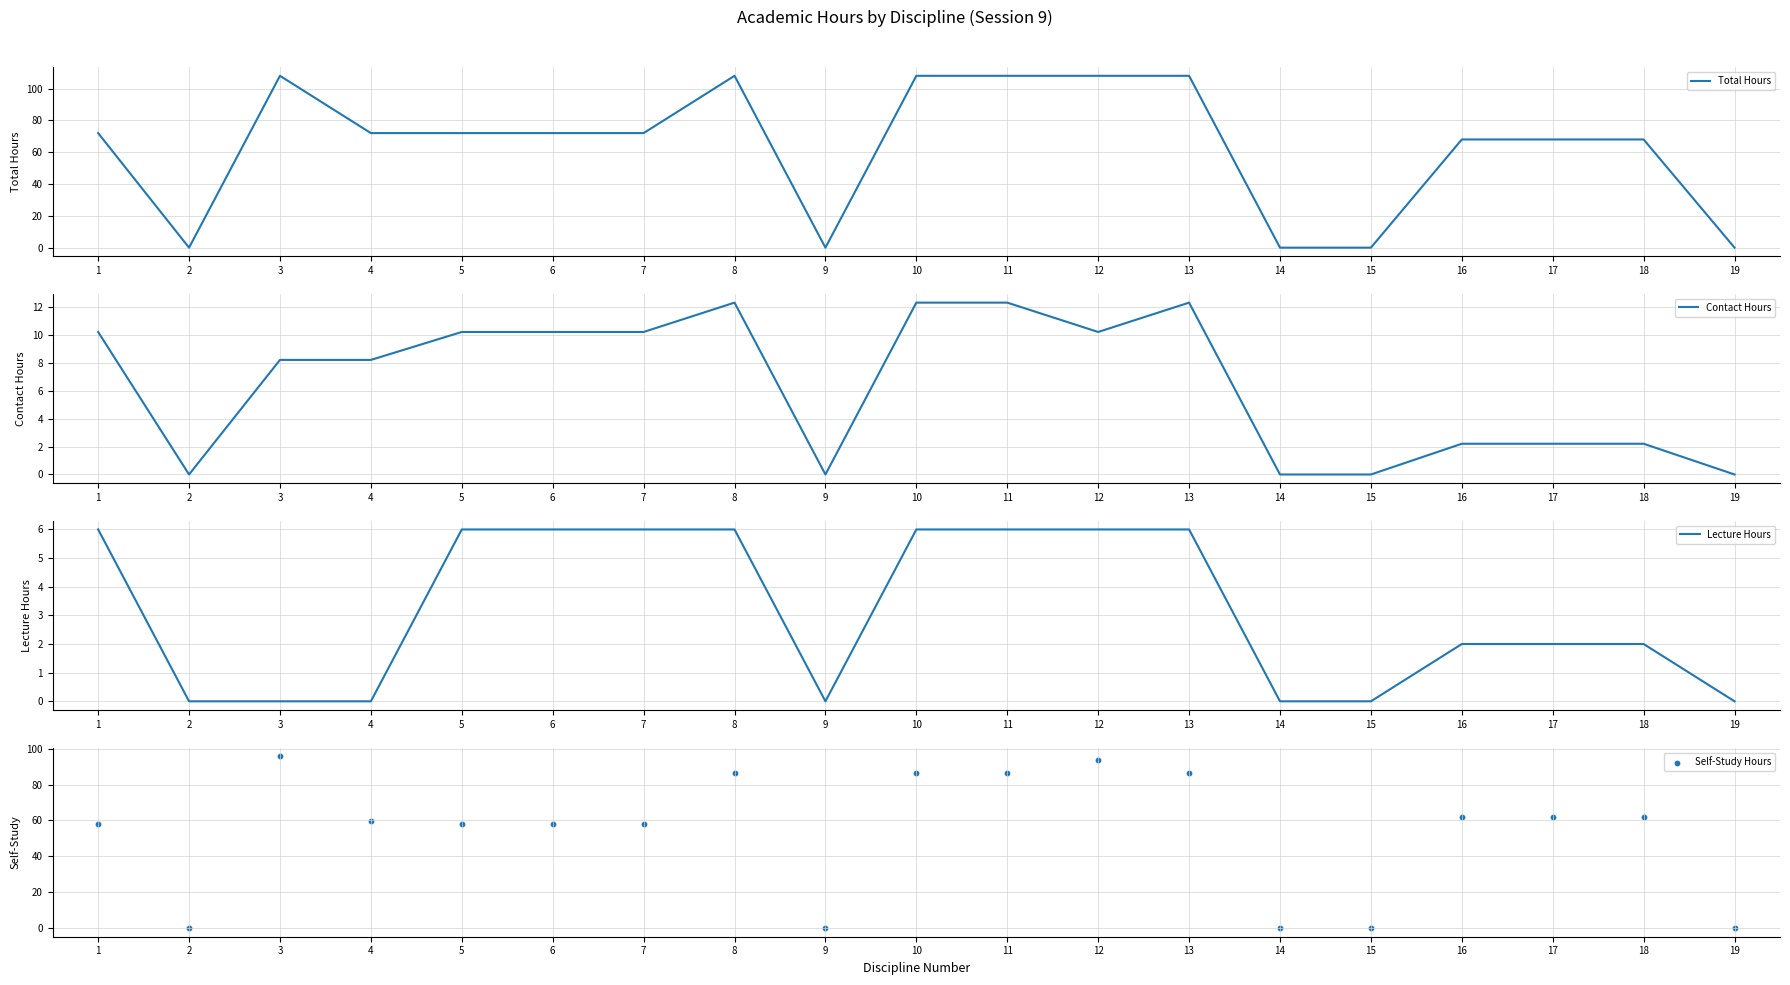

Which series has the widest spread of Y values?

Total Hours